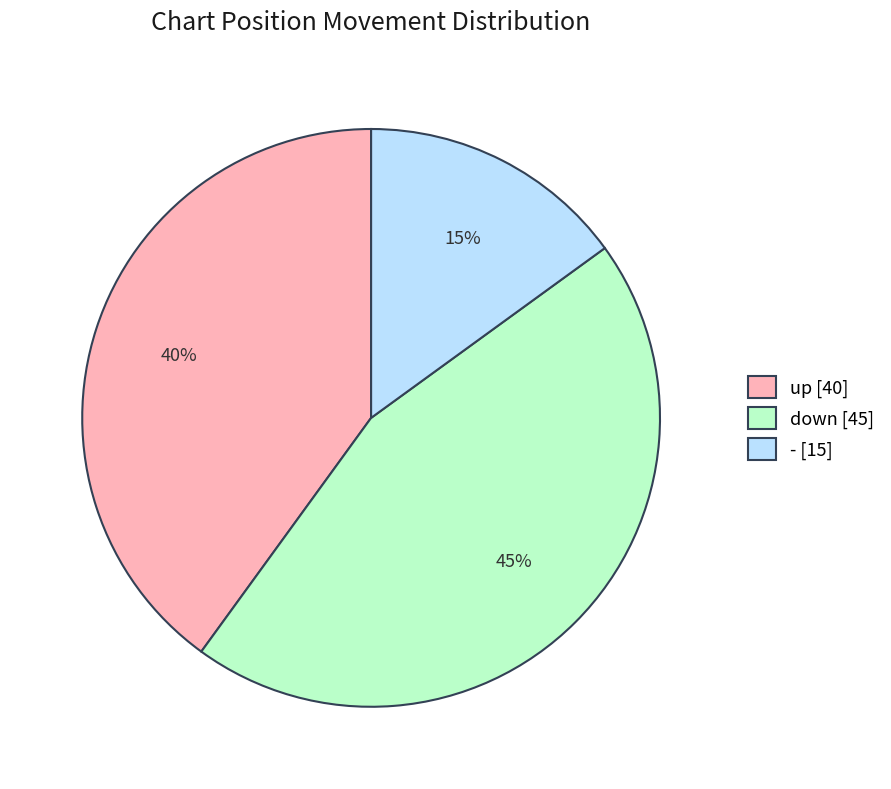

Is there a majority slice in this chart?

No